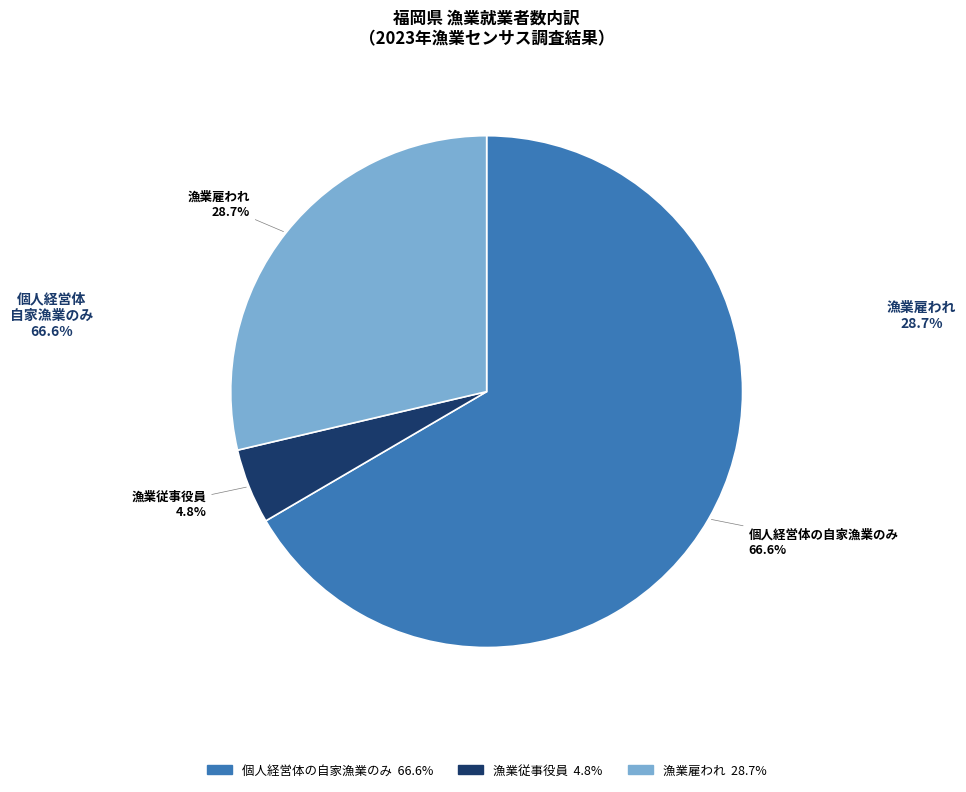

What percentage do 個人経営体の自家漁業のみ and 漁業従事役員 together represent?

71.3%